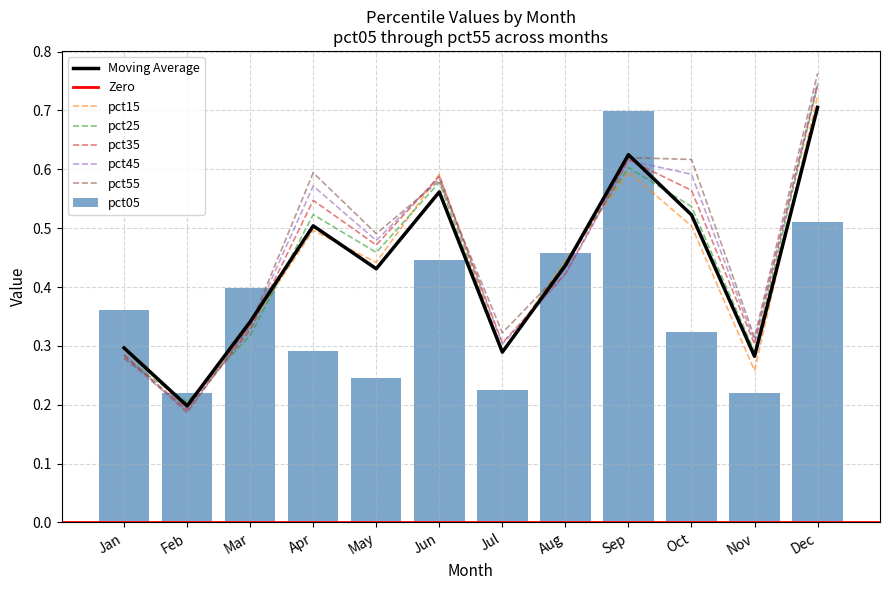

At which label is pct55 closest to 0?

Feb